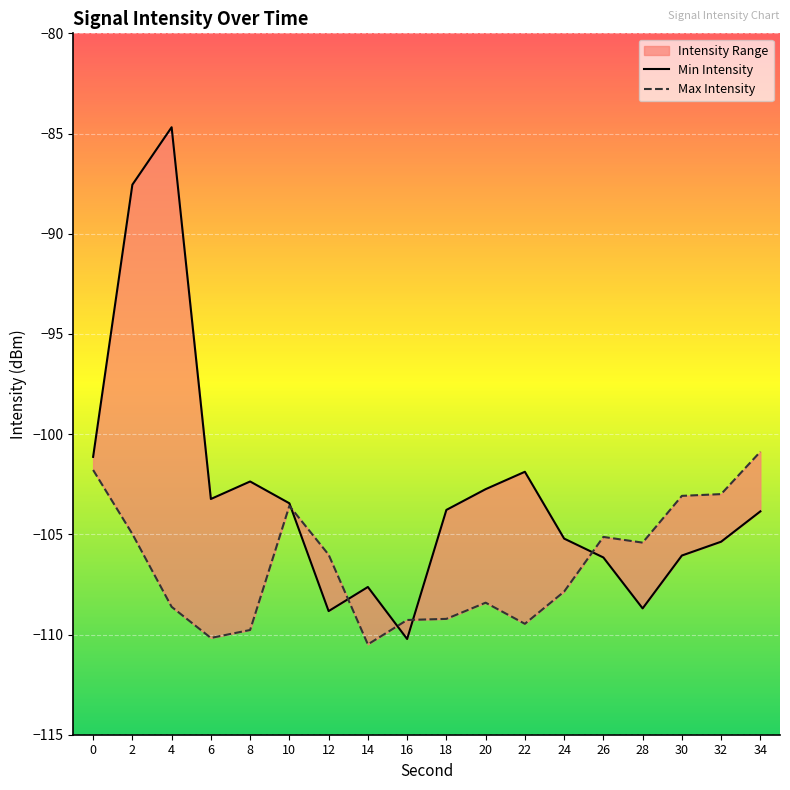

How many times do Min Intensity and Max Intensity cross each other?

5